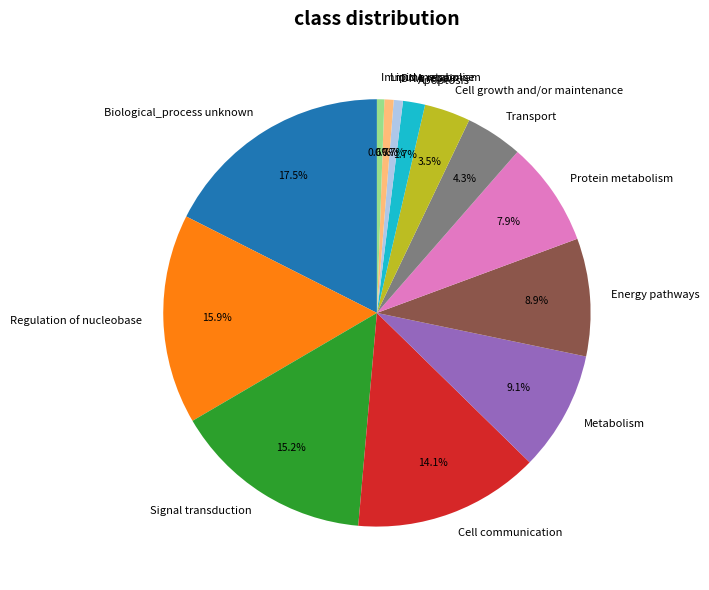

Combined, do Biological_process unknown and Metabolism account for over 50%?

No